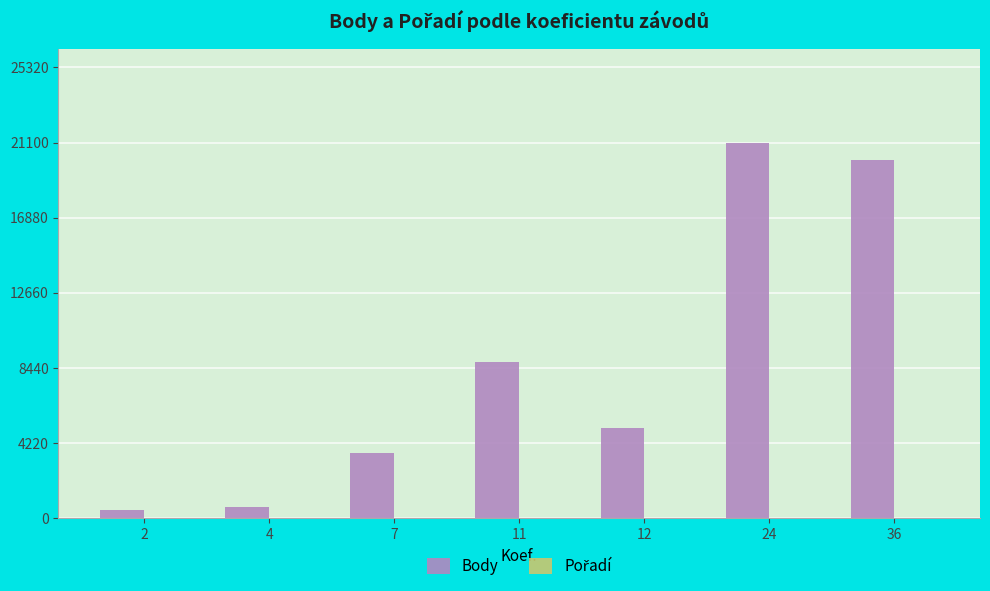

Between 12 and 36, which series saw the biggest shift?

Body